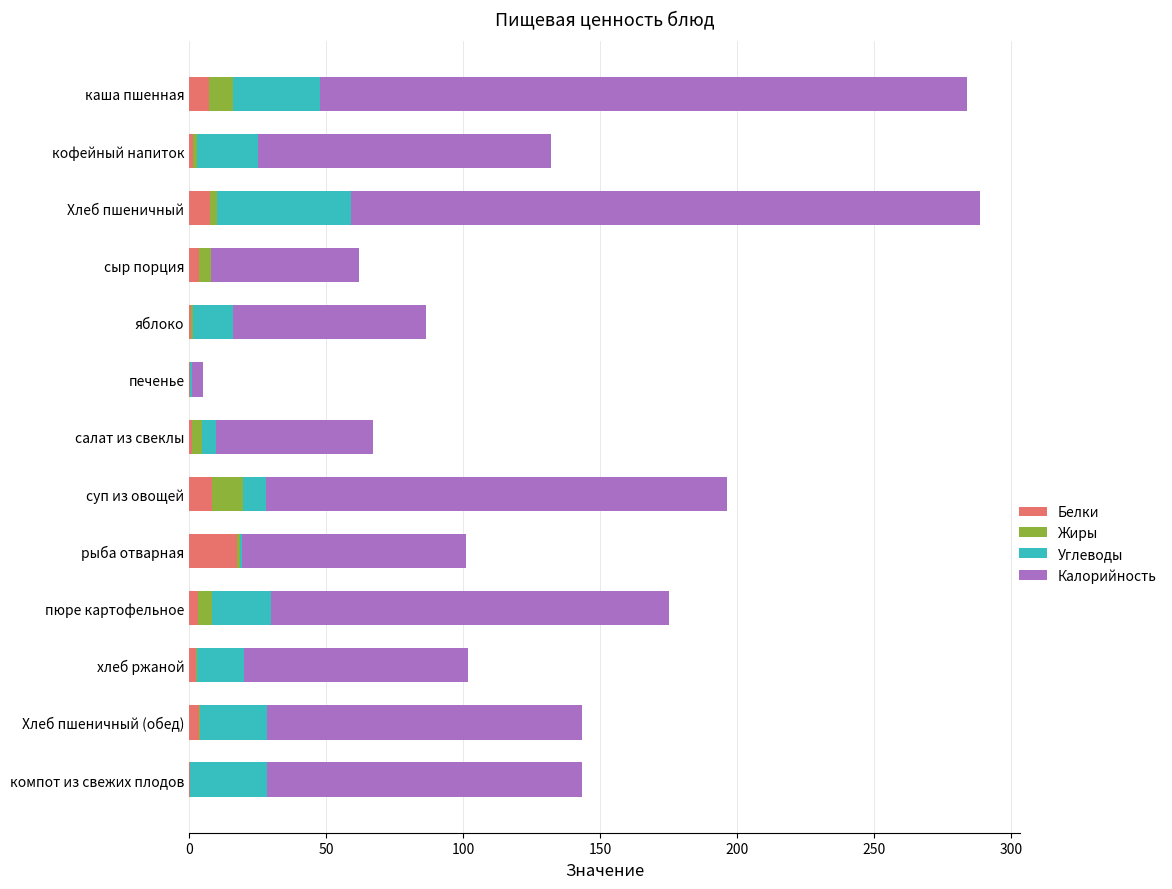

What is the maximum value for Белки?

17.6